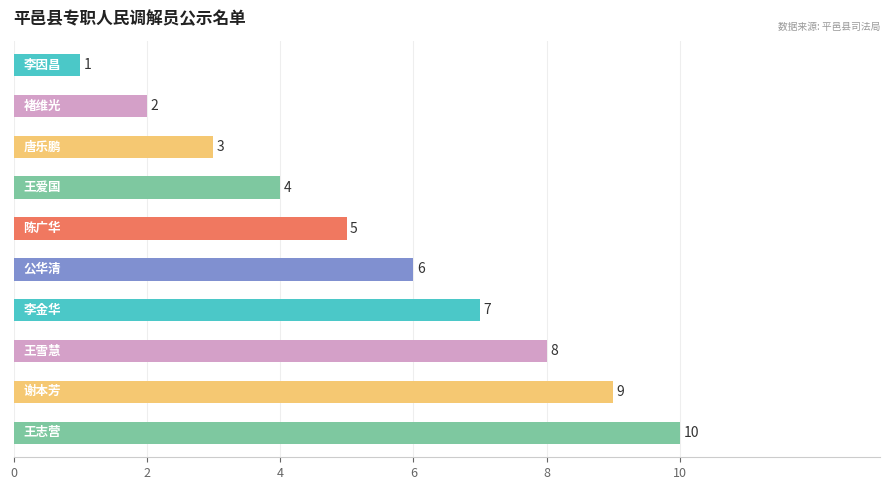

What is the greatest value displayed?

10